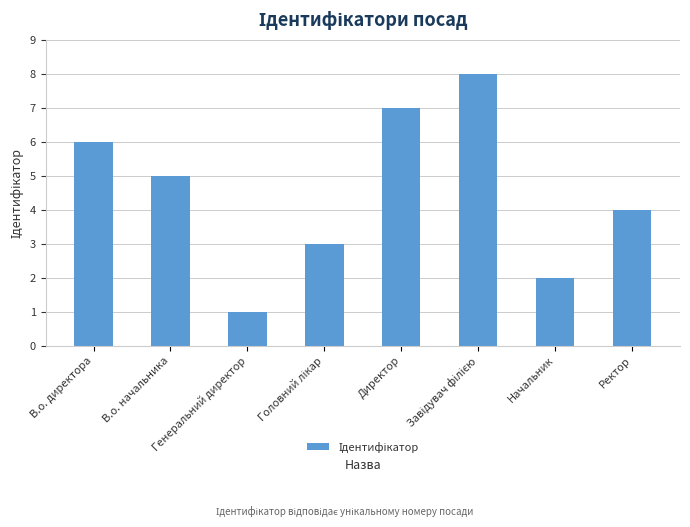

What is the greatest value displayed?

8